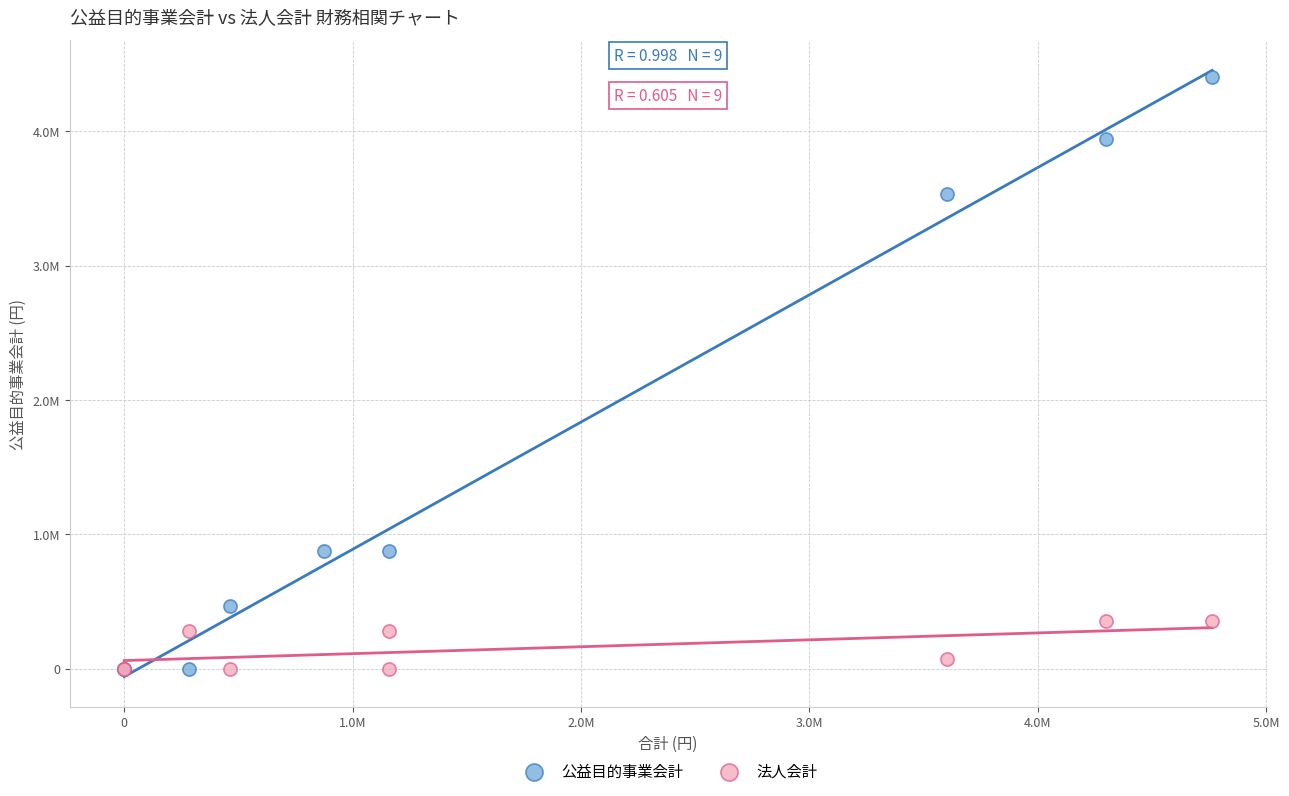

What are all the series names shown in the legend?

公益目的事業会計, 法人会計